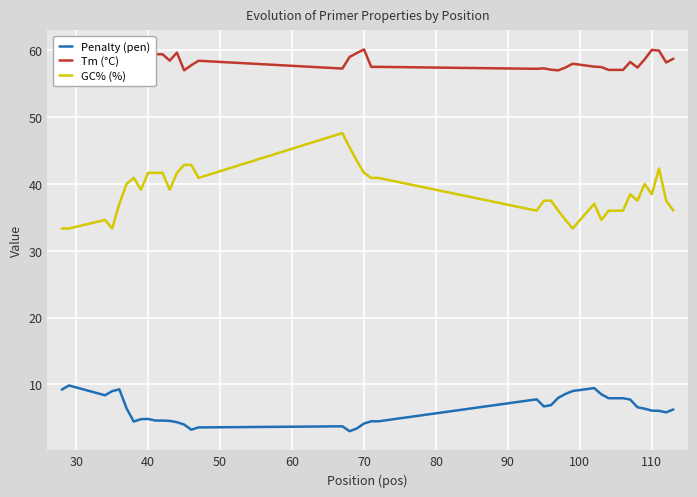

Rank the series by their average value, from highest to lowest.

Tm (°C), GC% (%), Penalty (pen)